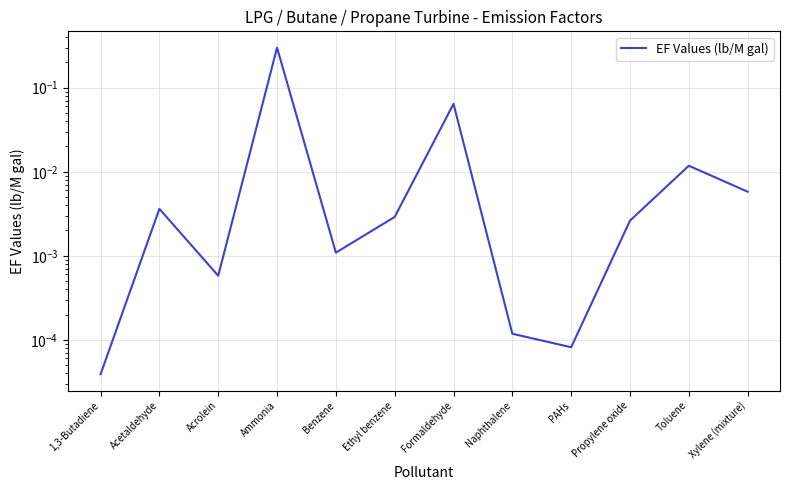

The chart shows a value of 0.0 at Toluene. True or false?

True